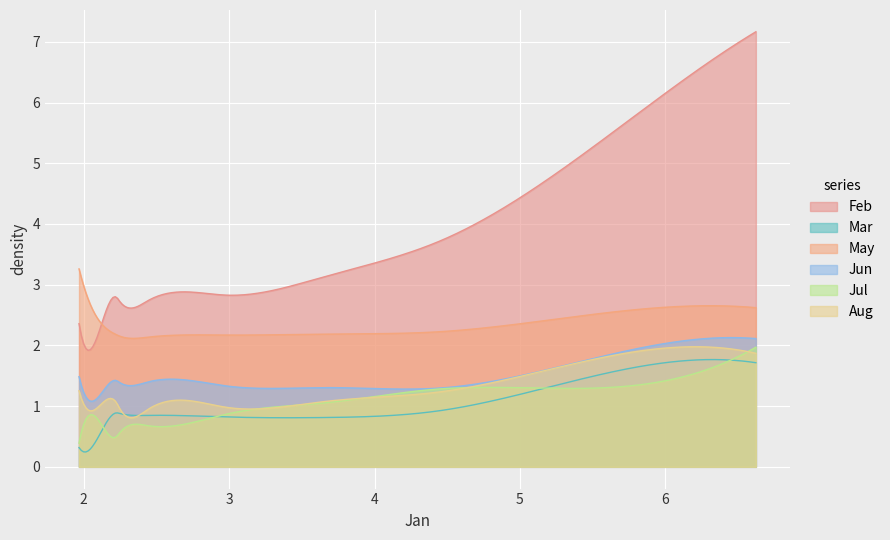

What is the sum of the Feb values at pct85 and pct55?

5.5